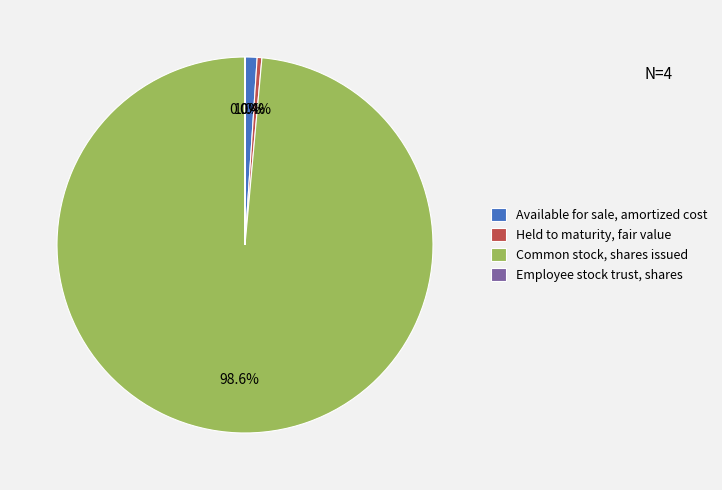

What portion of the pie excludes Held to maturity, fair value?

99.6%